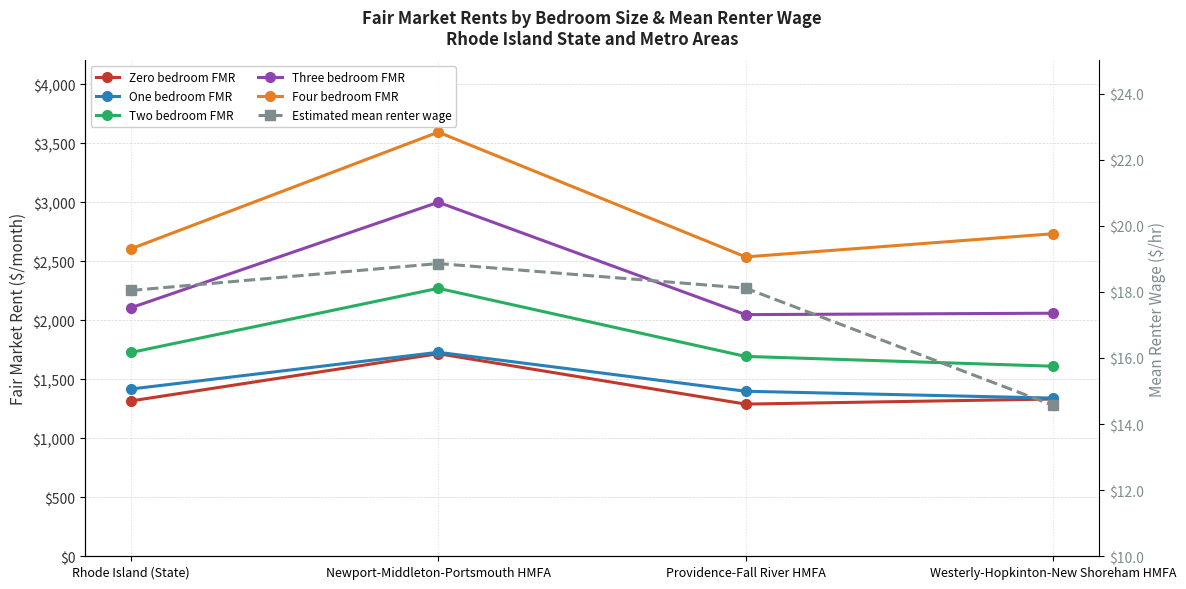

Rank the categories by Three bedroom FMR value from lowest to highest.

Providence-Fall River HMFA, Westerly-Hopkinton-New Shoreham HMFA, Rhode Island (State), Newport-Middleton-Portsmouth HMFA